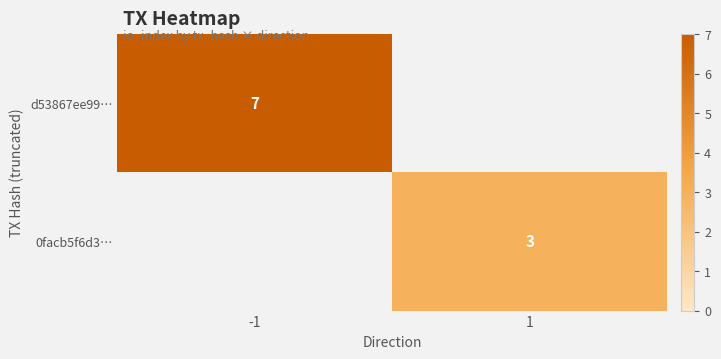

What is the smallest value displayed?

3.0